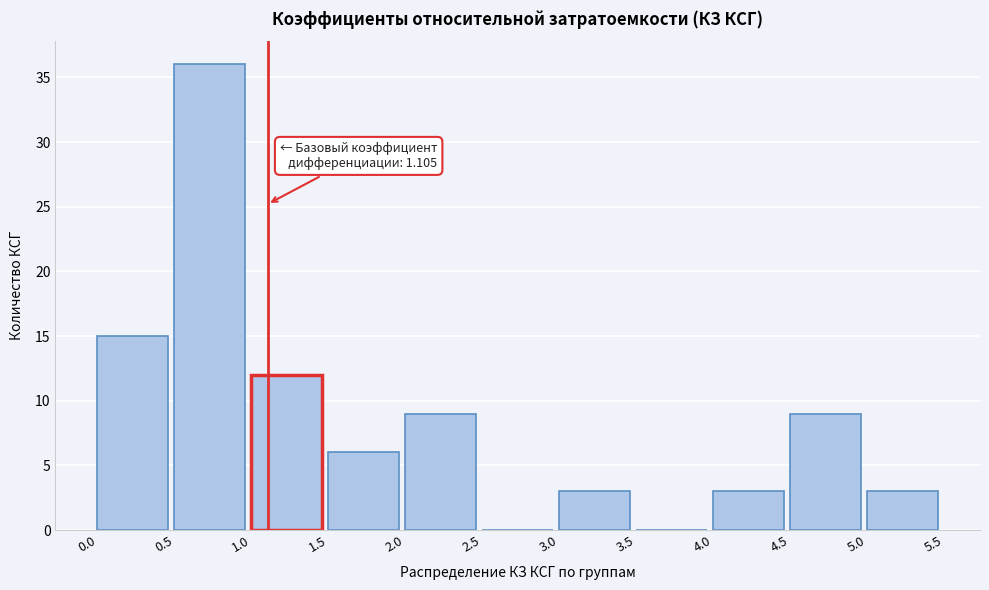

Which range on the x-axis has the tallest bar?

0.5 to 1.0